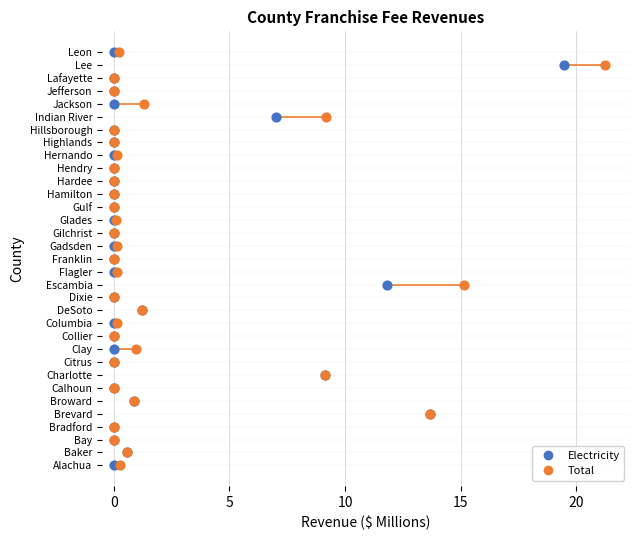

What are all the series names shown in the legend?

Electricity, Total